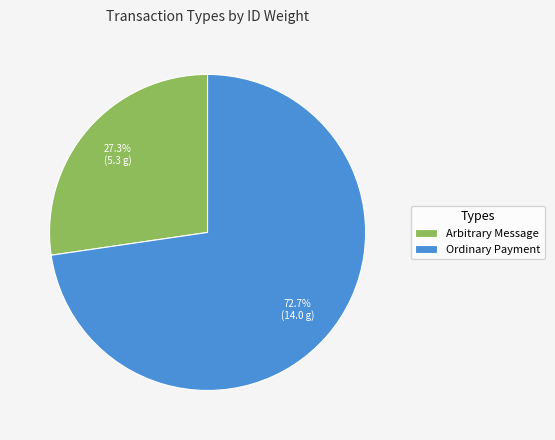

To the nearest percent, what is the difference between the largest and smallest slice percentages?

45%